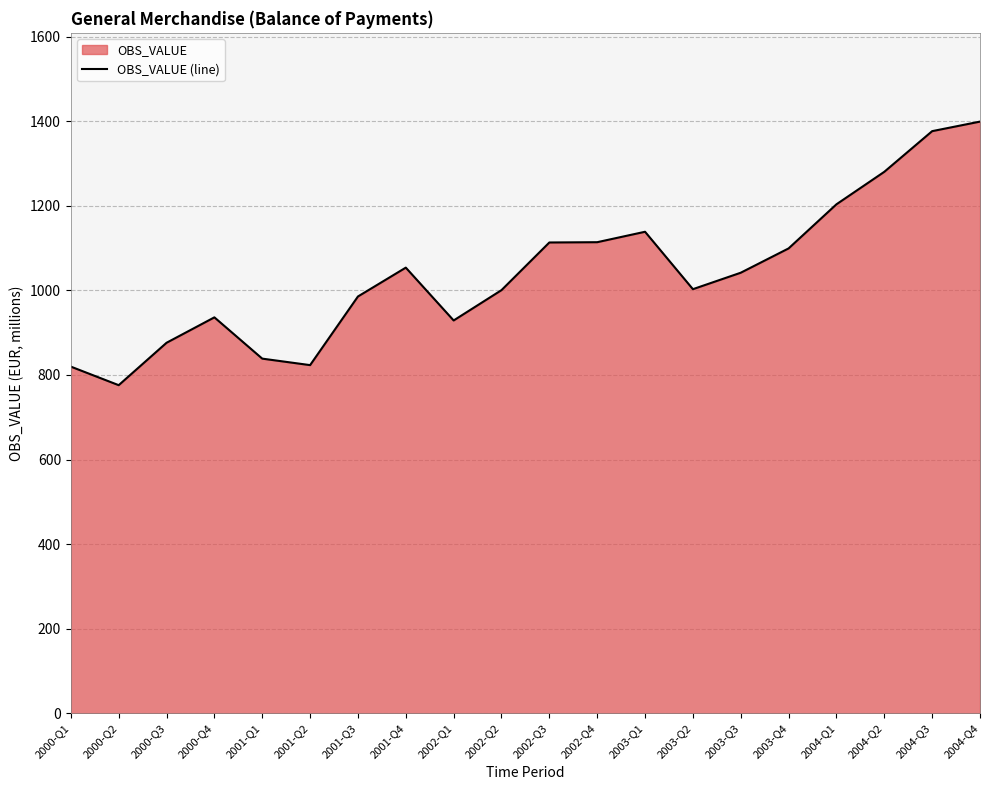

Reading left to right, list all the values displayed in this chart.

2000-Q1=819.7	2000-Q2=775.9	2000-Q3=876.1	2000-Q4=936.3	2001-Q1=838.6	2001-Q2=823.3	2001-Q3=985.6	2001-Q4=1053.9	2002-Q1=928.9	2002-Q2=1000.6	2002-Q3=1113.3	2002-Q4=1114.0	2003-Q1=1138.7	2003-Q2=1002.9	2003-Q3=1041.8	2003-Q4=1099.3	2004-Q1=1203.6	2004-Q2=1280.5	2004-Q3=1376.6	2004-Q4=1399.2